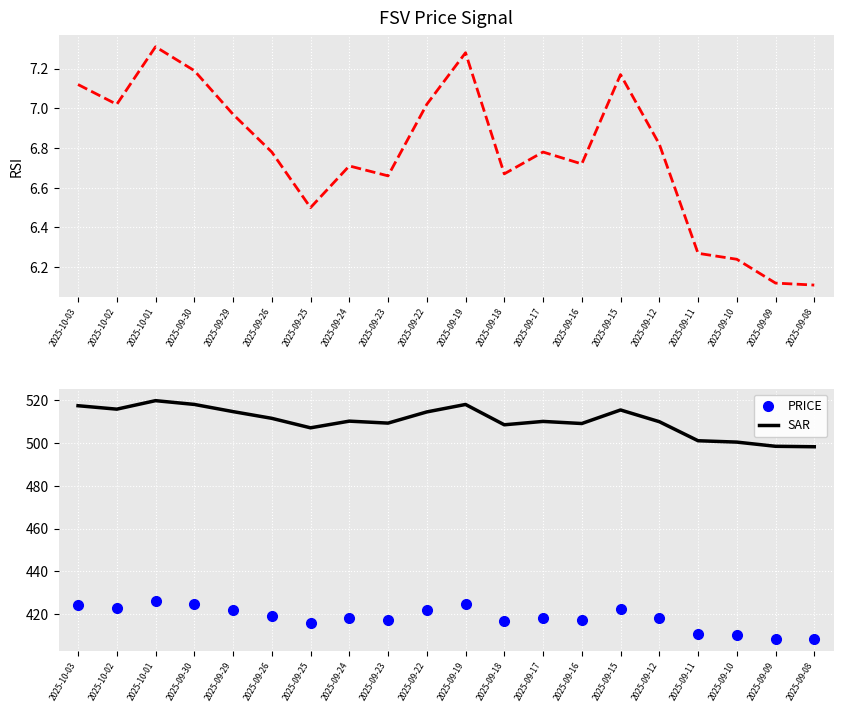

Reading left to right, what are all the values shown in this chart?

Cash value: 7.1	7.0	7.3	7.2	7.0	6.8	6.5	6.7	6.7	7.0	7.3	6.7	6.8	6.7	7.2	6.8	6.3	6.2	6.1	6.1
PRICE: 424.2	422.9	426.2	424.7	422.0	419.4	415.8	418.3	417.6	421.8	424.7	416.9	418.2	417.4	422.6	418.1	410.8	410.3	408.7	408.5
SAR: 517.4	515.7	519.7	518.0	514.6	511.5	507.0	510.1	509.2	514.5	517.9	508.4	510.0	509.0	515.4	509.9	501.0	500.4	498.4	498.2